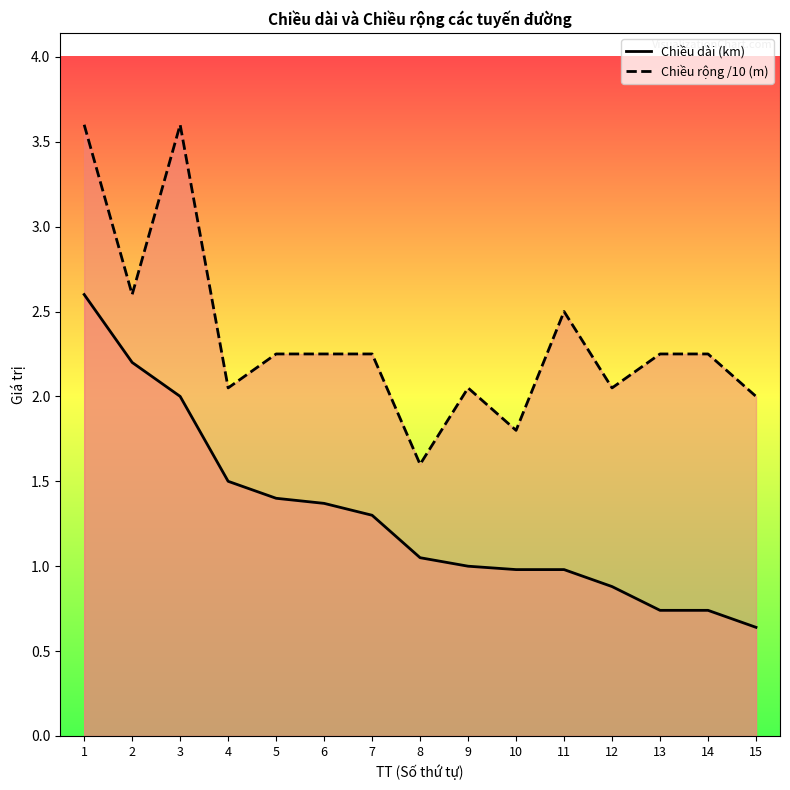

What is the smallest value displayed?

0.6